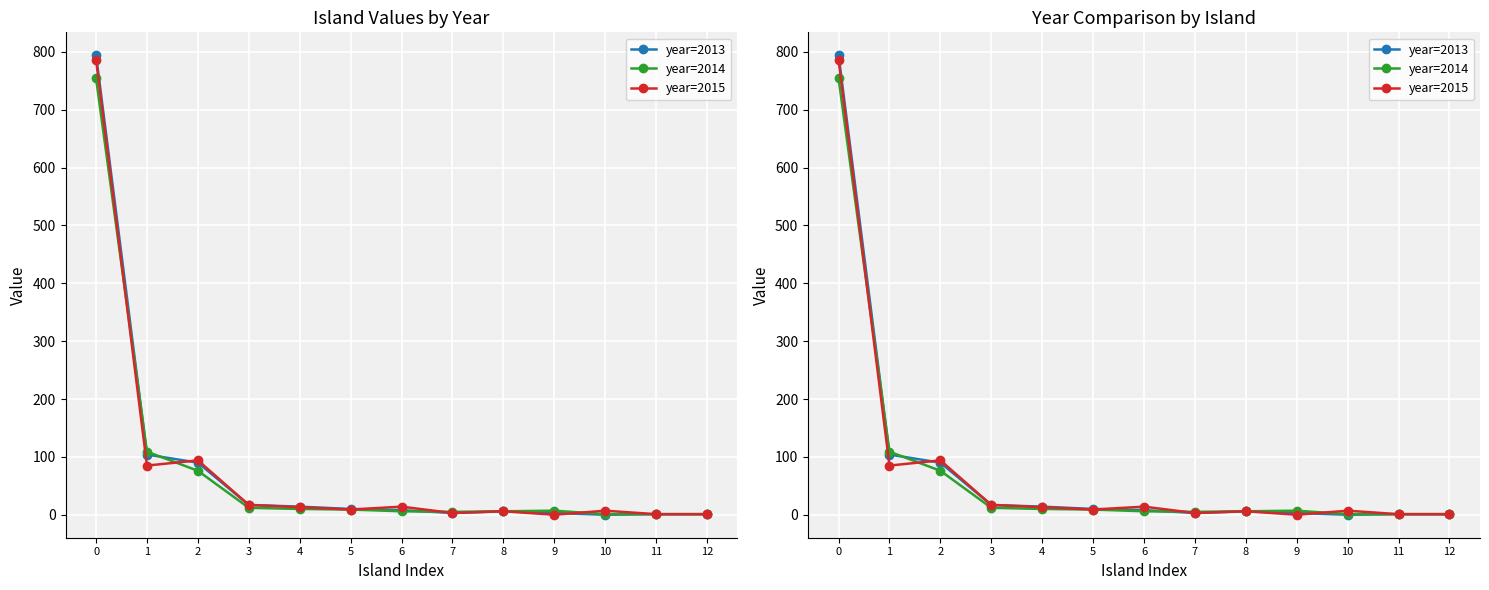

In year=2013, how many points are higher than both neighbors (excluding endpoints)?

1